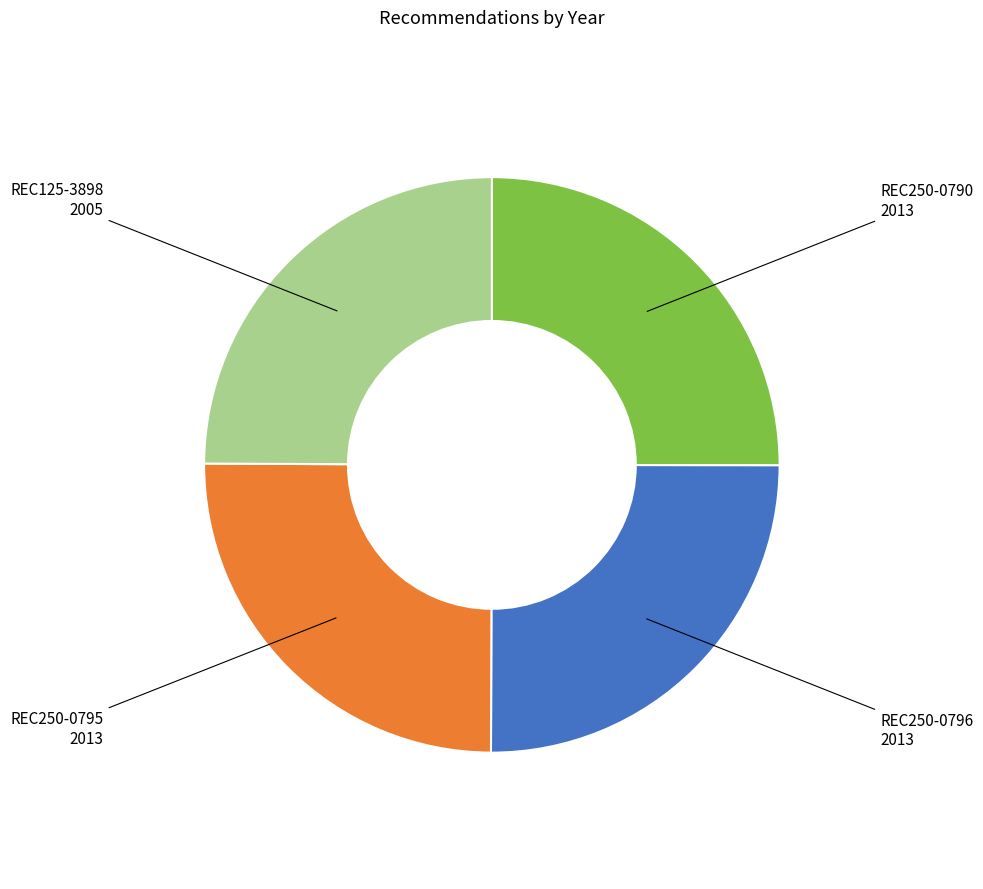

Is there a majority slice in this chart?

No